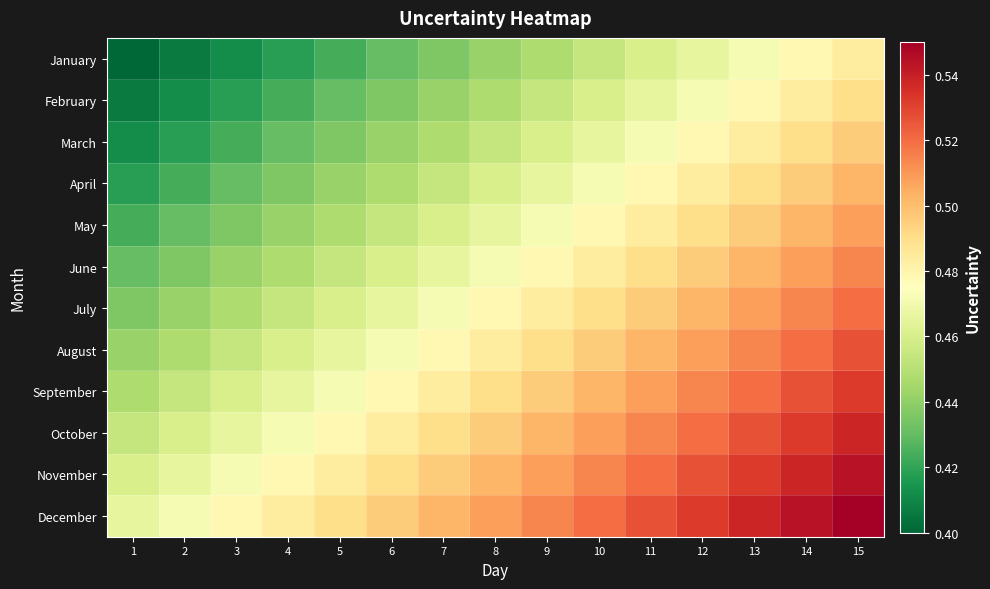

Reading left to right, extract all data points from this chart.

January: 1=0.4	2=0.4	3=0.4	4=0.4	5=0.4	6=0.4	7=0.4	8=0.4	9=0.4	10=0.5	11=0.5	12=0.5	13=0.5	14=0.5	15=0.5
February: 1=0.4	2=0.4	3=0.4	4=0.4	5=0.4	6=0.4	7=0.4	8=0.4	9=0.5	10=0.5	11=0.5	12=0.5	13=0.5	14=0.5	15=0.5
March: 1=0.4	2=0.4	3=0.4	4=0.4	5=0.4	6=0.4	7=0.4	8=0.5	9=0.5	10=0.5	11=0.5	12=0.5	13=0.5	14=0.5	15=0.5
April: 1=0.4	2=0.4	3=0.4	4=0.4	5=0.4	6=0.4	7=0.5	8=0.5	9=0.5	10=0.5	11=0.5	12=0.5	13=0.5	14=0.5	15=0.5
May: 1=0.4	2=0.4	3=0.4	4=0.4	5=0.4	6=0.5	7=0.5	8=0.5	9=0.5	10=0.5	11=0.5	12=0.5	13=0.5	14=0.5	15=0.5
June: 1=0.4	2=0.4	3=0.4	4=0.4	5=0.5	6=0.5	7=0.5	8=0.5	9=0.5	10=0.5	11=0.5	12=0.5	13=0.5	14=0.5	15=0.5
July: 1=0.4	2=0.4	3=0.4	4=0.5	5=0.5	6=0.5	7=0.5	8=0.5	9=0.5	10=0.5	11=0.5	12=0.5	13=0.5	14=0.5	15=0.5
August: 1=0.4	2=0.4	3=0.5	4=0.5	5=0.5	6=0.5	7=0.5	8=0.5	9=0.5	10=0.5	11=0.5	12=0.5	13=0.5	14=0.5	15=0.5
September: 1=0.4	2=0.5	3=0.5	4=0.5	5=0.5	6=0.5	7=0.5	8=0.5	9=0.5	10=0.5	11=0.5	12=0.5	13=0.5	14=0.5	15=0.5
October: 1=0.5	2=0.5	3=0.5	4=0.5	5=0.5	6=0.5	7=0.5	8=0.5	9=0.5	10=0.5	11=0.5	12=0.5	13=0.5	14=0.5	15=0.5
November: 1=0.5	2=0.5	3=0.5	4=0.5	5=0.5	6=0.5	7=0.5	8=0.5	9=0.5	10=0.5	11=0.5	12=0.5	13=0.5	14=0.5	15=0.5
December: 1=0.5	2=0.5	3=0.5	4=0.5	5=0.5	6=0.5	7=0.5	8=0.5	9=0.5	10=0.5	11=0.5	12=0.5	13=0.5	14=0.5	15=0.6